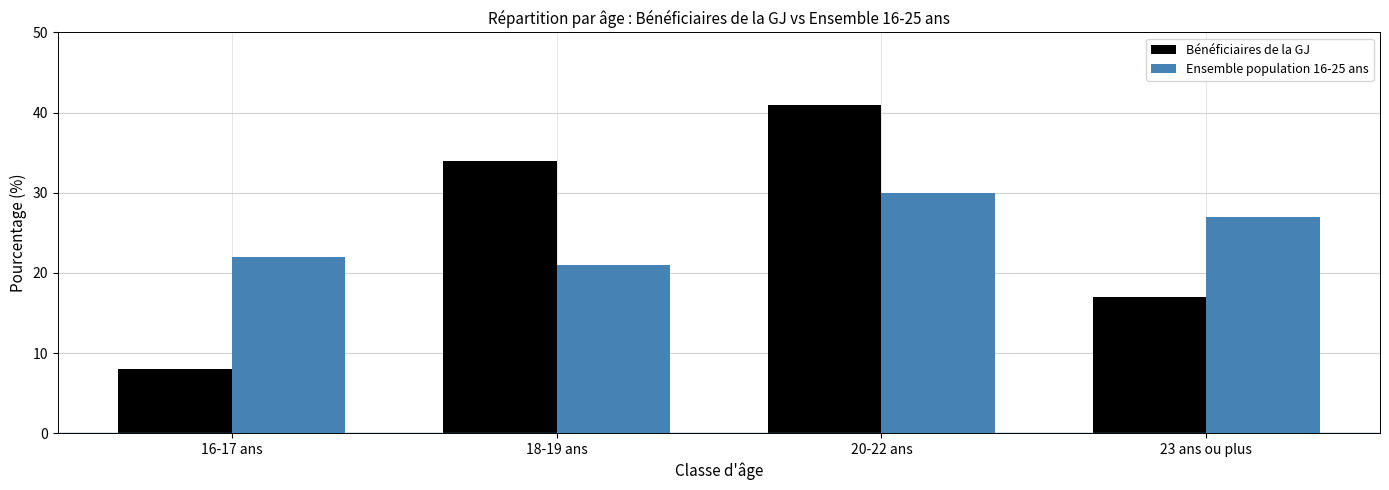

Reading left to right, extract all data points from this chart.

Bénéficiaires de la GJ: 8	34	41	17
Ensemble population 16-25 ans: 22	21	30	27